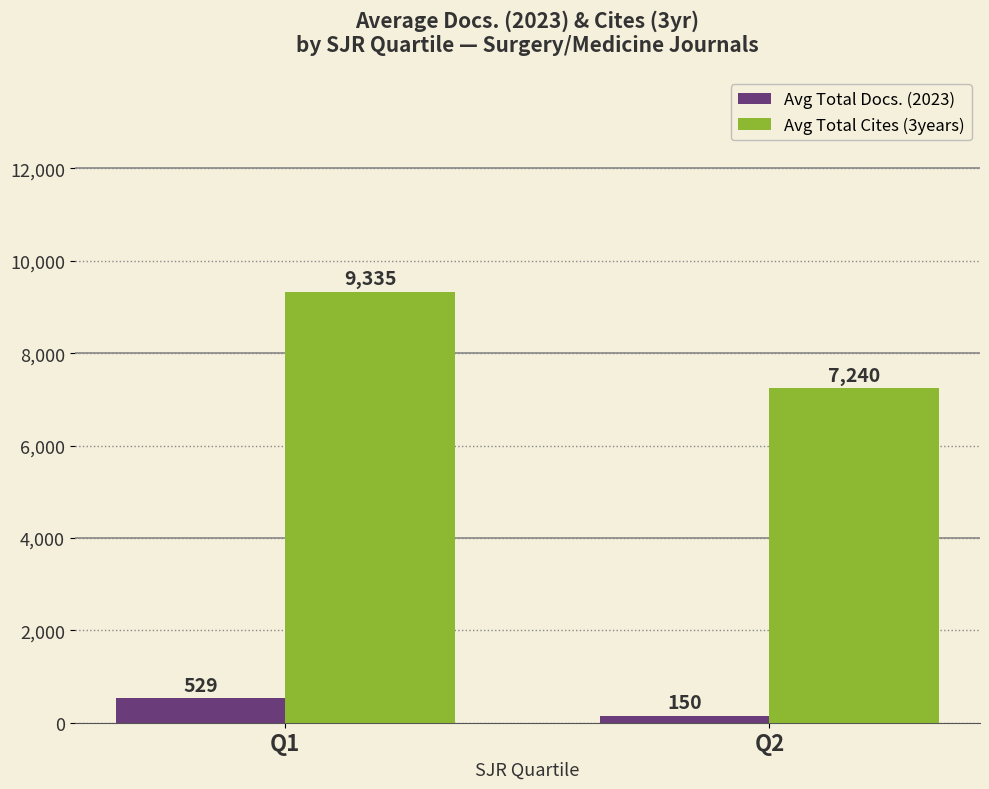

The value of Avg Total Cites (3years) at Q1 is 5215. True or false?

False